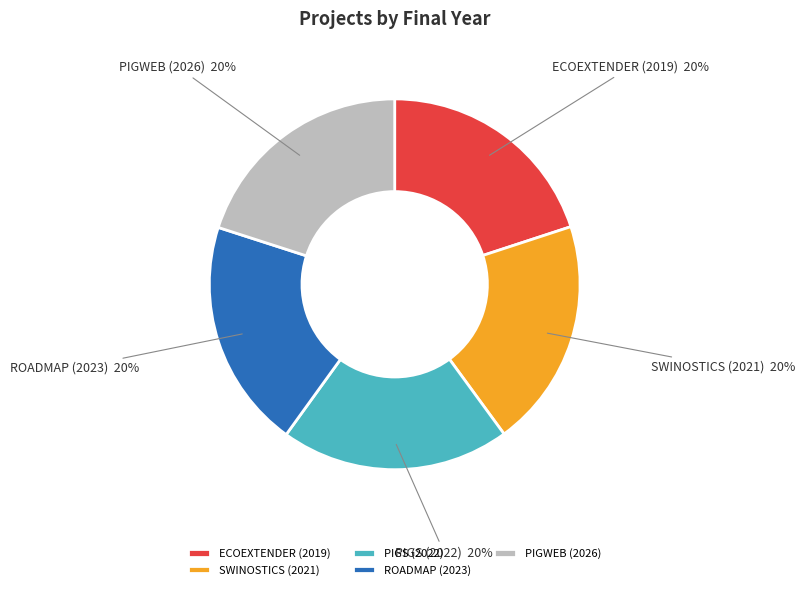

Is the sum of PIGS (2022) and ROADMAP (2023) greater than half?

No